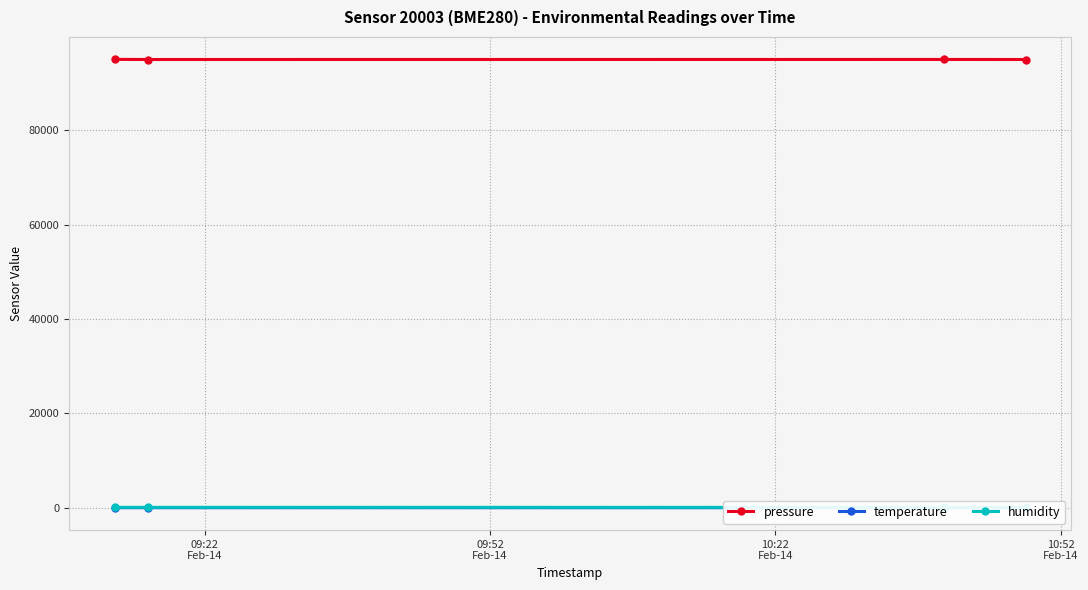

What is the value of the pressure point at the 1st from the left?

95030.7